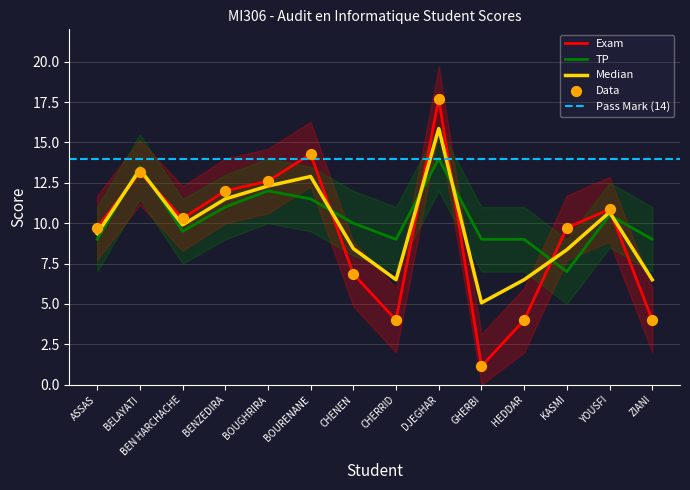

Which series has the widest spread of Y values?

Exam